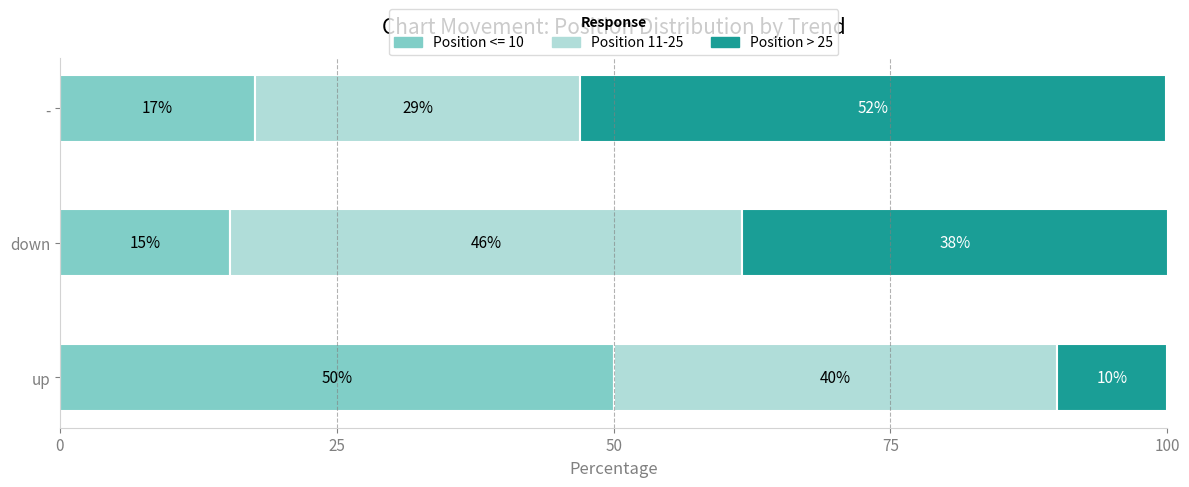

What is the value of the Position > 25 bar at the 2nd from the left?

38.5